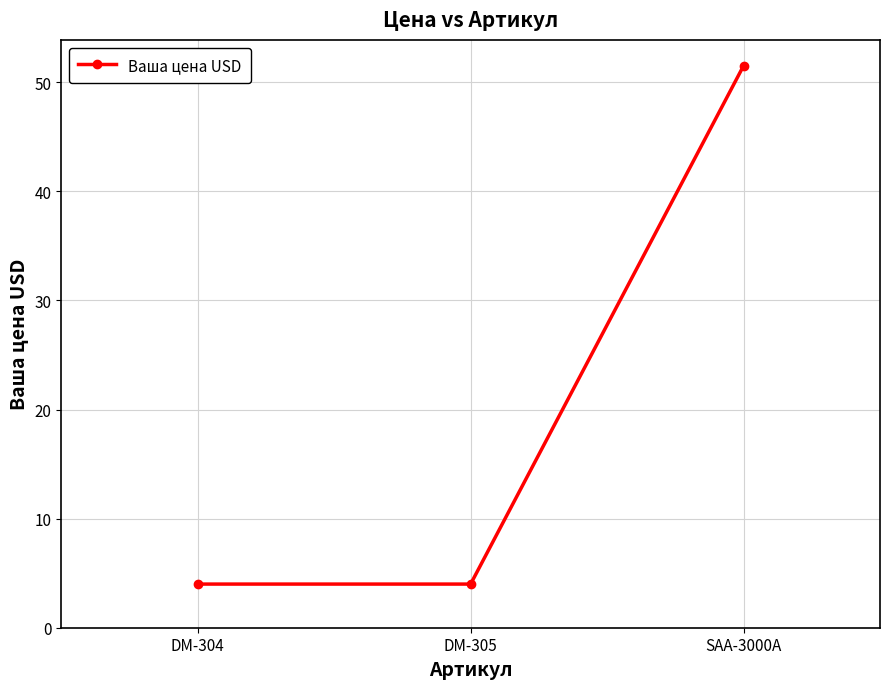

What position from the right is DM-304?

3